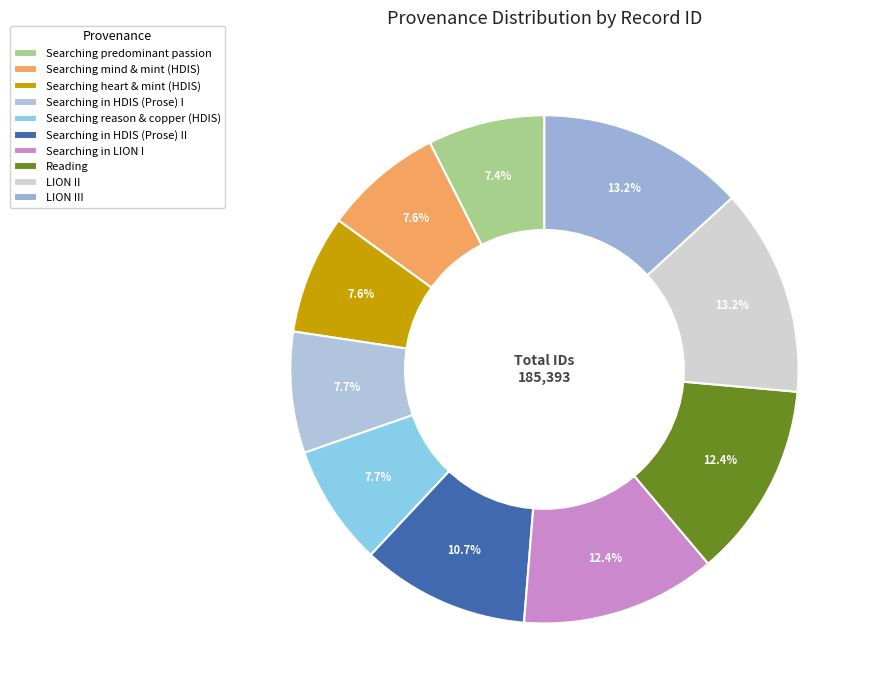

How many slices are in this pie chart?

10